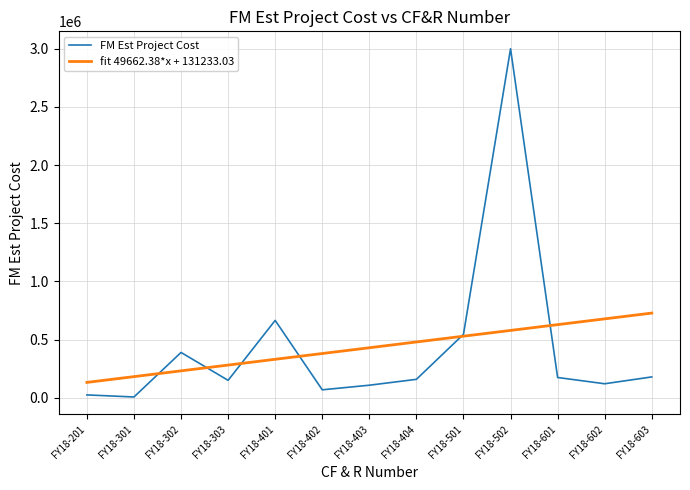

Rank the series at FY18-502 from lowest to highest value.

fit 49662.38*x + 131233.03, FM Est Project Cost